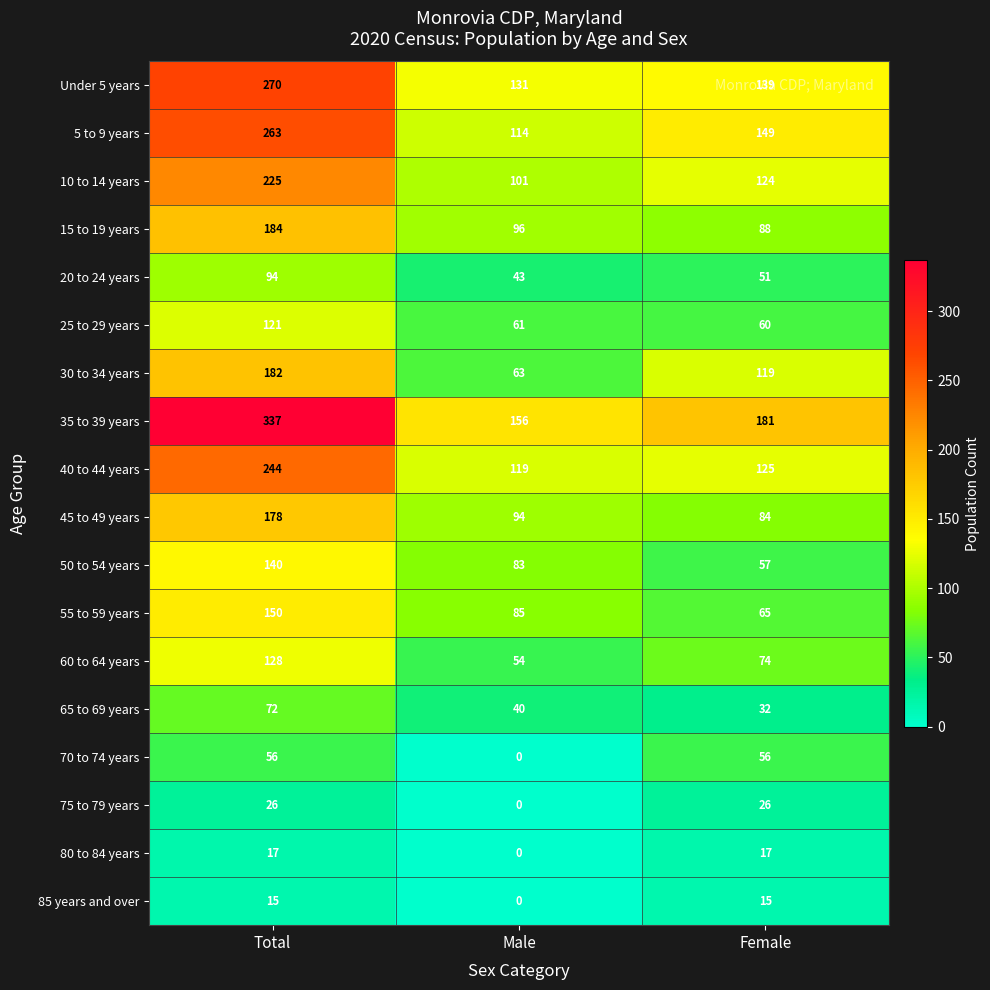

Read the 75 to 79 years value at Total, to the nearest 5.

25